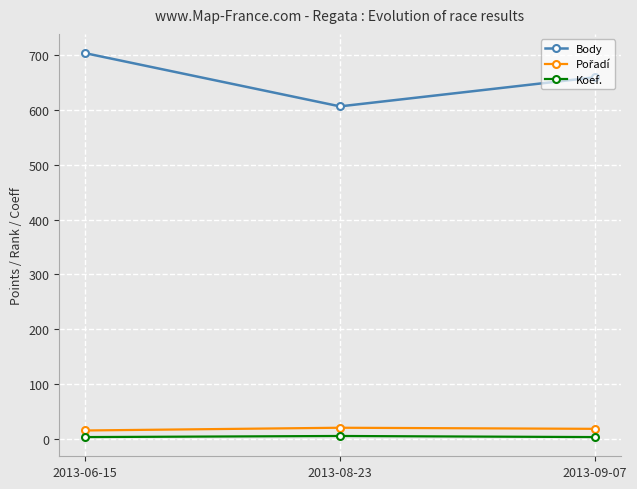

What is the value of the Koef. point at the 2nd from the left?

6